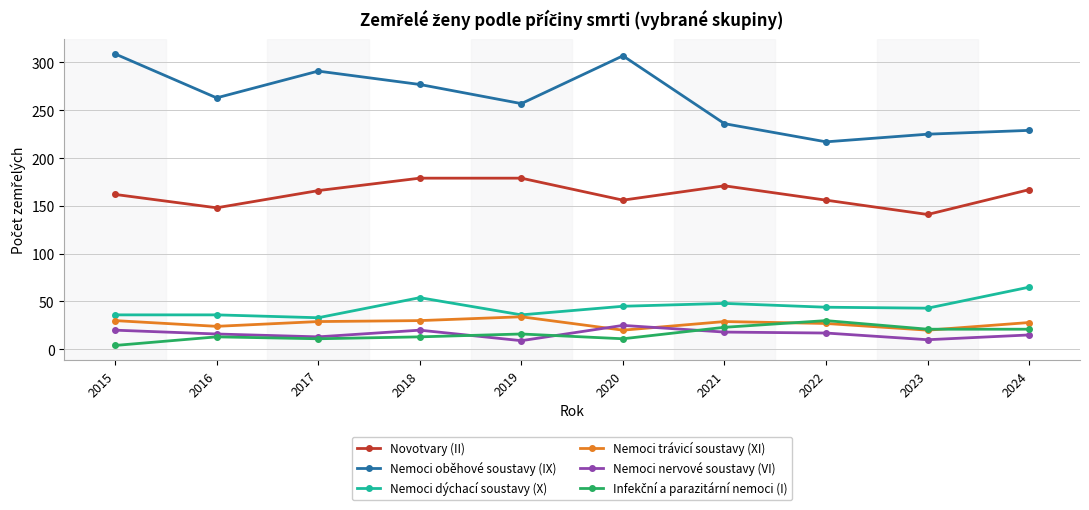

Which series has the widest spread of values?

Nemoci oběhové soustavy (IX)